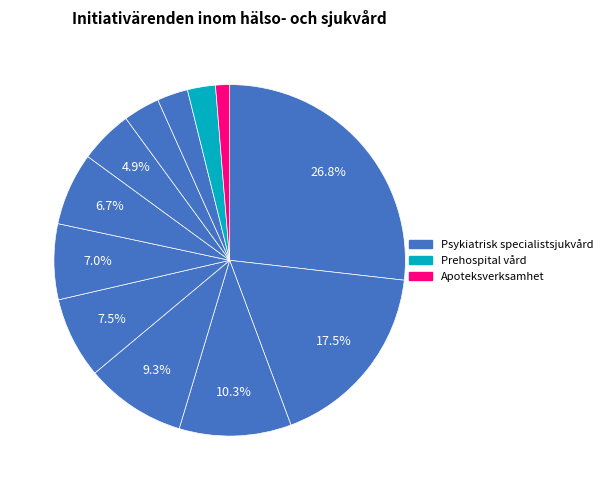

Is there a majority slice in this chart?

No